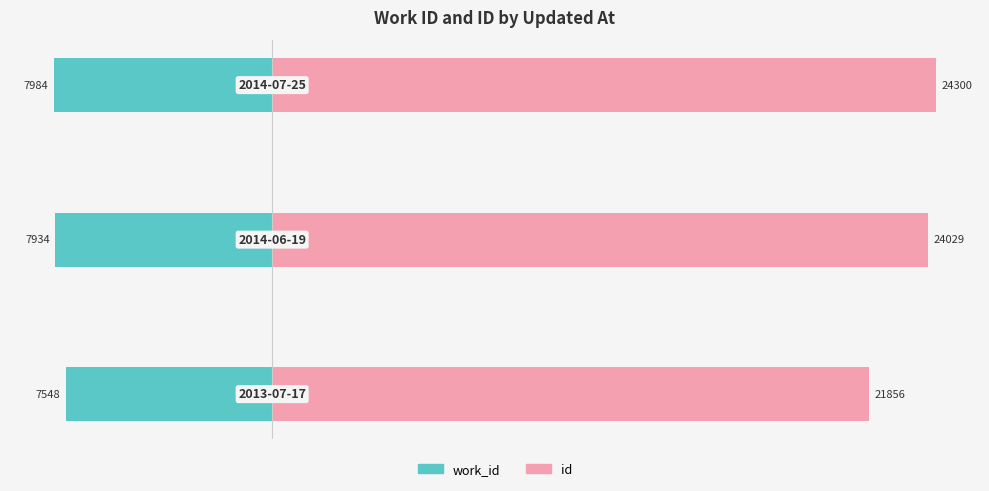

List the series in order of their peak value, lowest first.

work_id, id